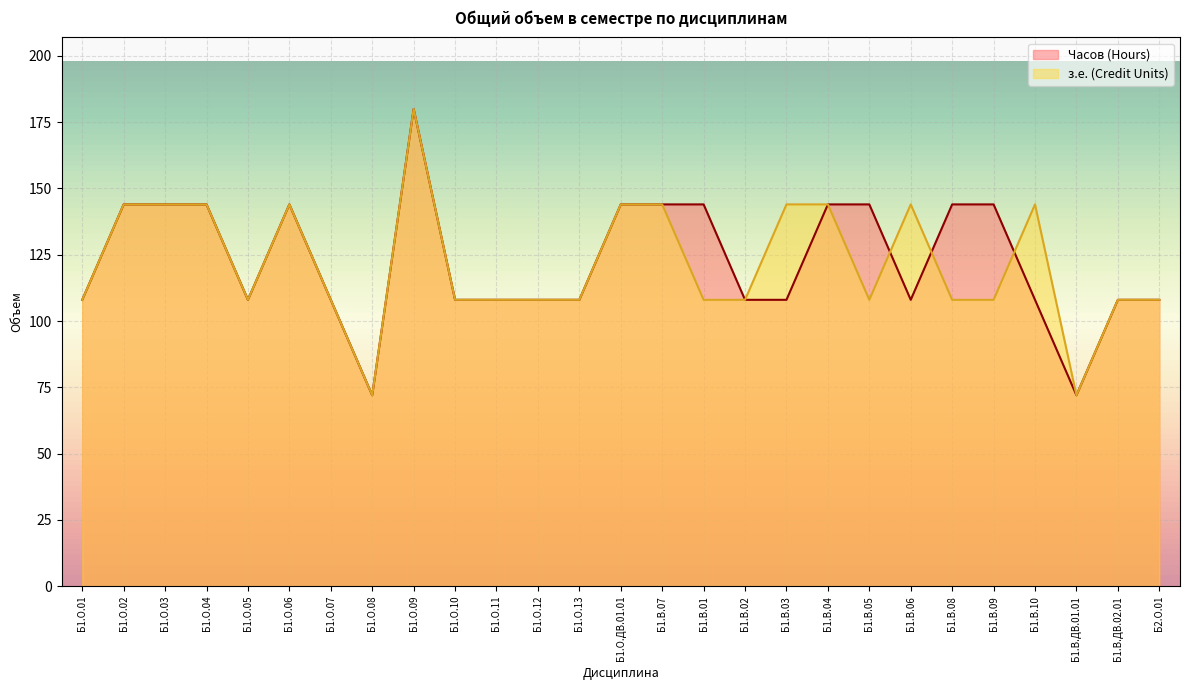

What is the sum of all Часов (Hours) values?

3312